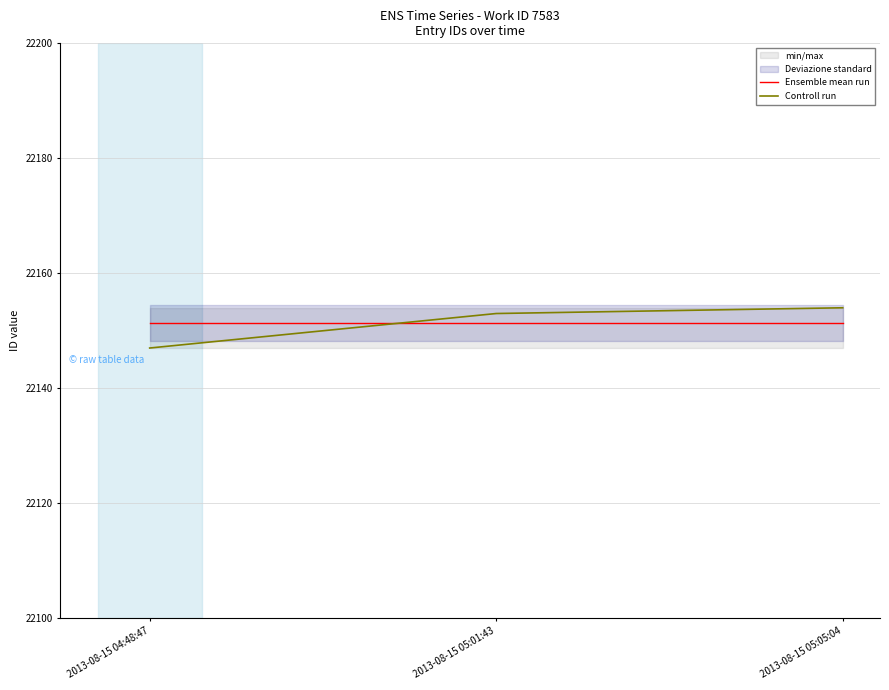

Which category has the highest value across all series?

2013-08-15 05:05:04